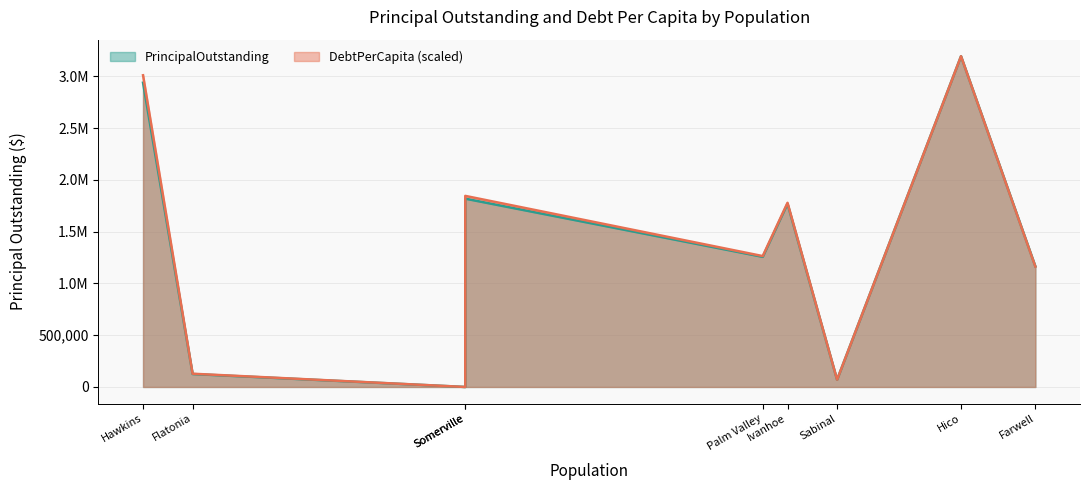

What is the approximate value of DebtPerCapita at Somerville?

1333.6